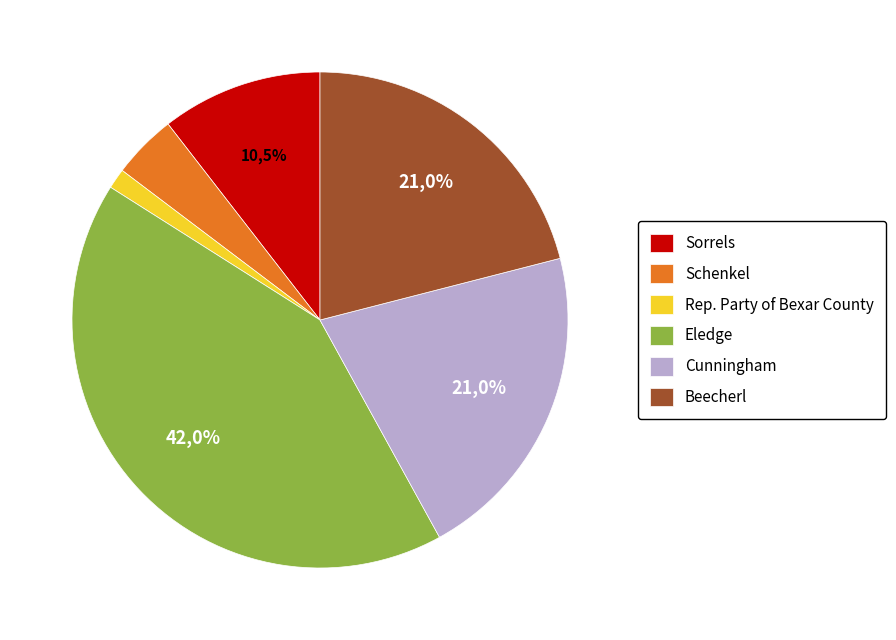

To the nearest percent, what is the difference between the Eledge and Republican Party of Bexar County slice percentages?

41%